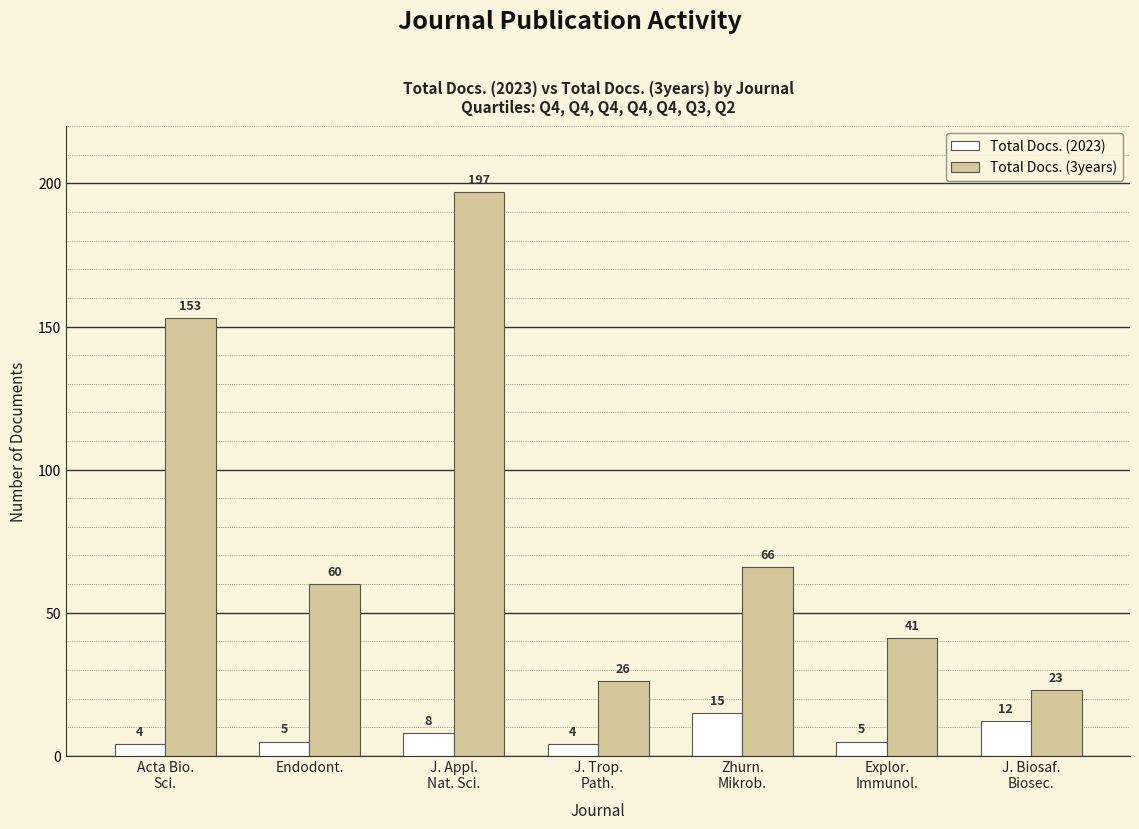

Count the number of categories in the chart.

7